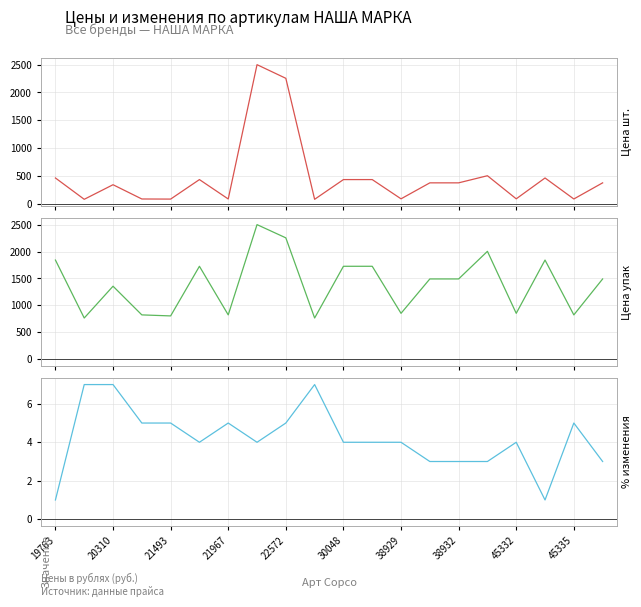

What is the spread (max minus min) of values at 11?

1722.8